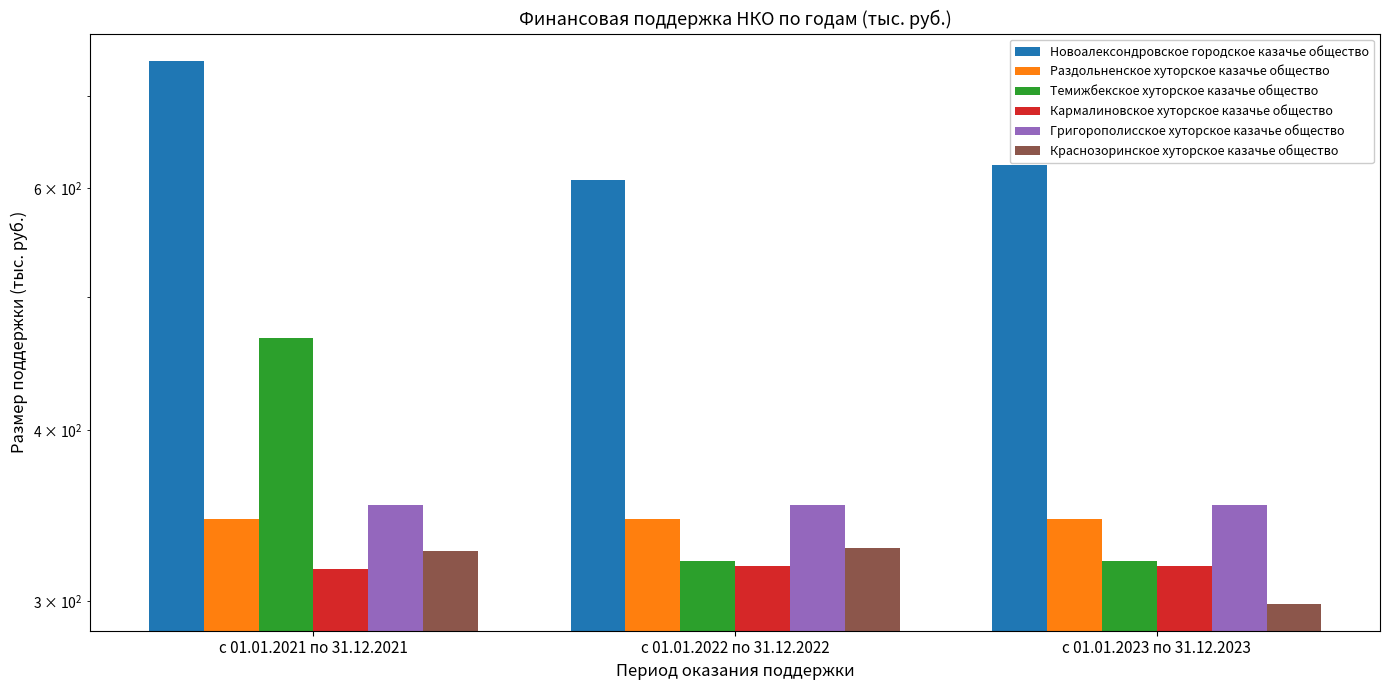

What is the minimum value shown in the chart?

298.8